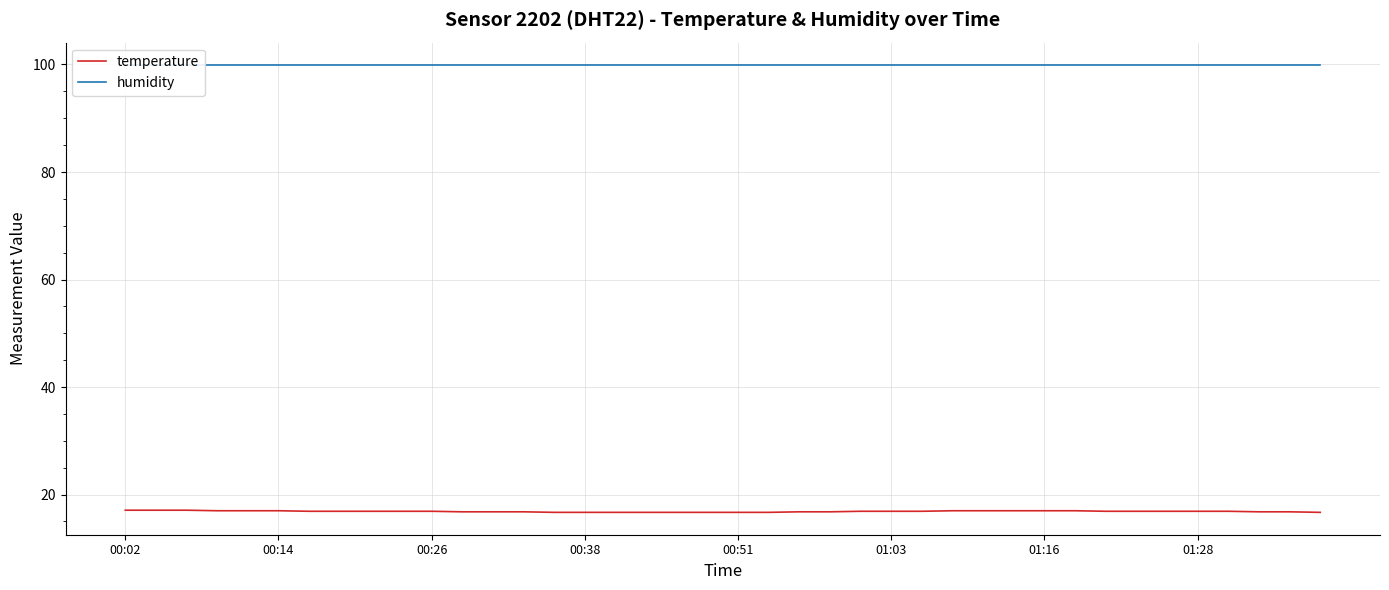

At which category does the chart reach its peak across all series?

00:02